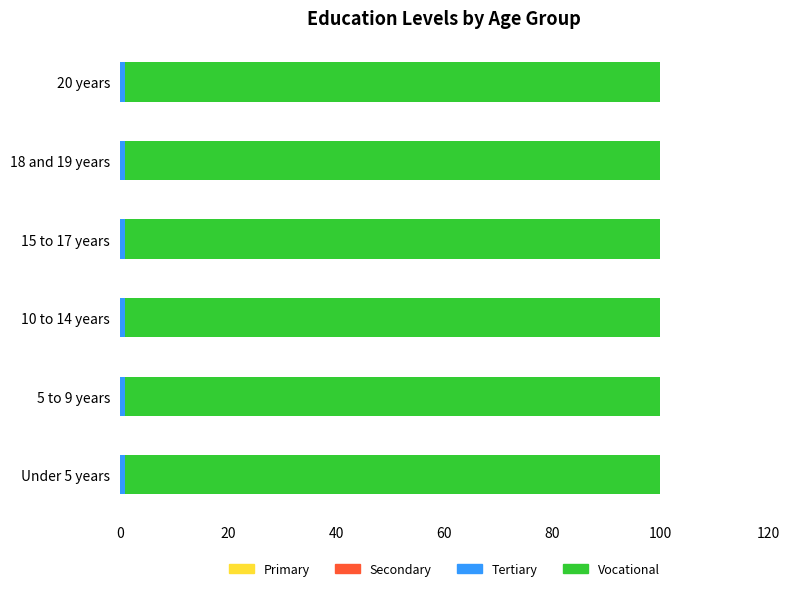

How many data points does each series have?

6